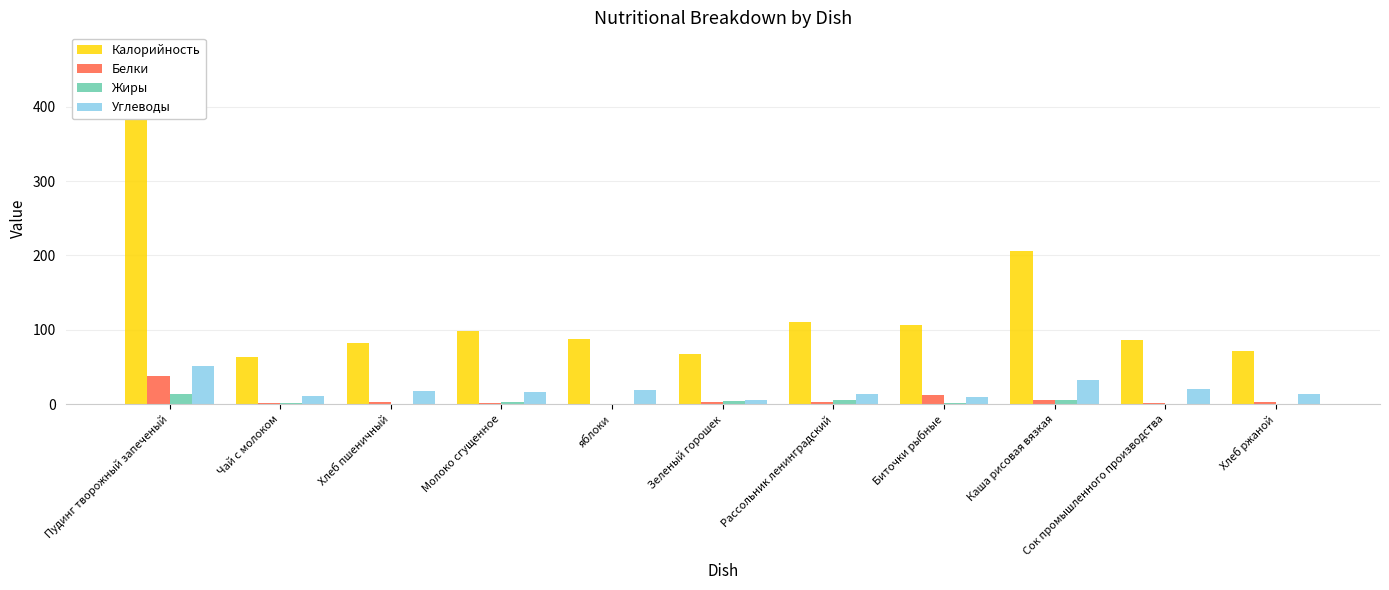

How many values in the Калорийность series exceed 88?

5